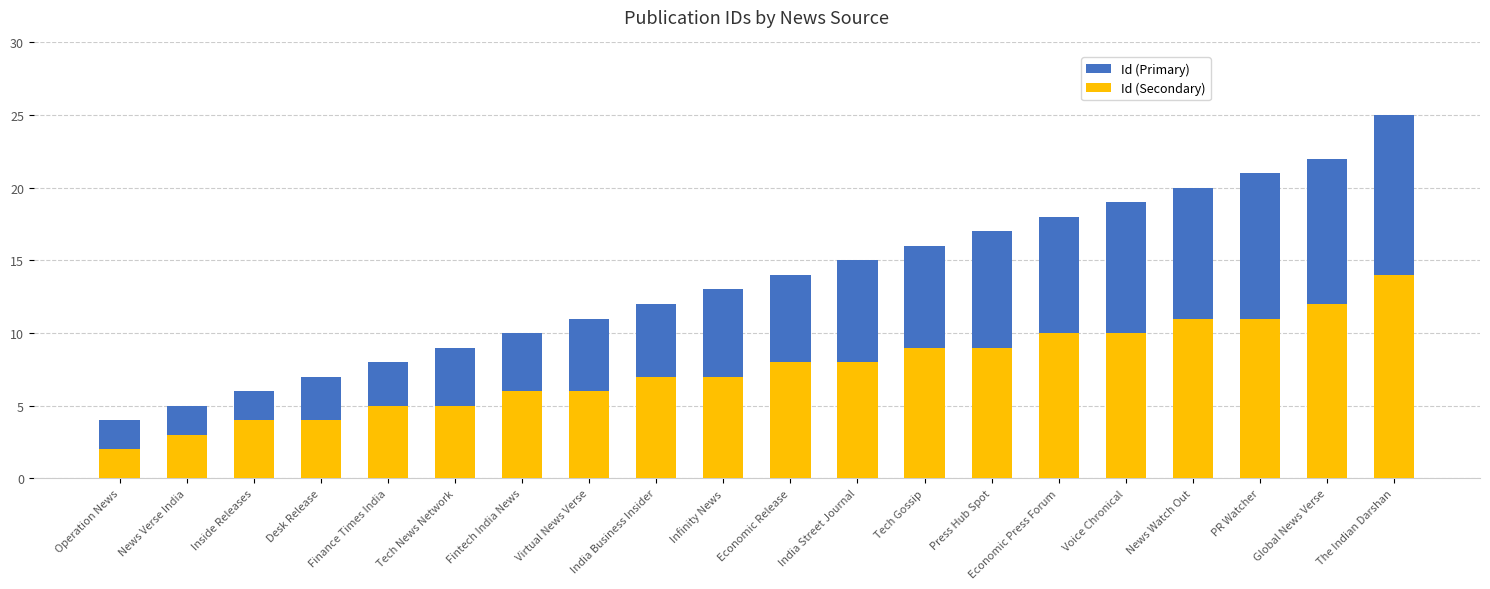

Rank the categories by Id (Primary) value from highest to lowest.

The Indian Darshan, Global News Verse, PR Watcher, News Watch Out, Voice Chronical, Economic Press Forum, Press Hub Spot, Tech Gossip, India Street Journal, Economic Release, Infinity News, India Business Insider, Virtual News Verse, Fintech India News, Tech News Network, Finance Times India, Desk Release, Inside Releases, News Verse India, Operation News